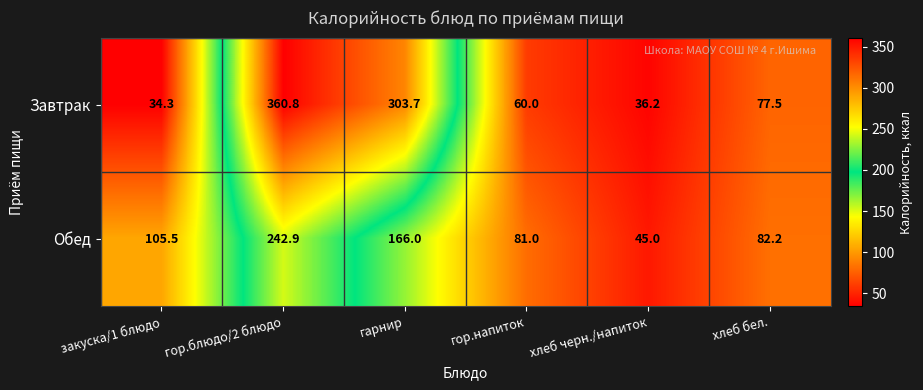

Reading left to right, list all the values displayed in this chart.

Завтрак: закуска/1 блюдо=34.3	гор.блюдо/2 блюдо=360.8	гарнир=303.7	гор.напиток=60.0	хлеб черн./напиток=36.2	хлеб бел.=77.5
Обед: закуска/1 блюдо=105.5	гор.блюдо/2 блюдо=242.9	гарнир=166.0	гор.напиток=81.0	хлеб черн./напиток=45.0	хлеб бел.=82.2